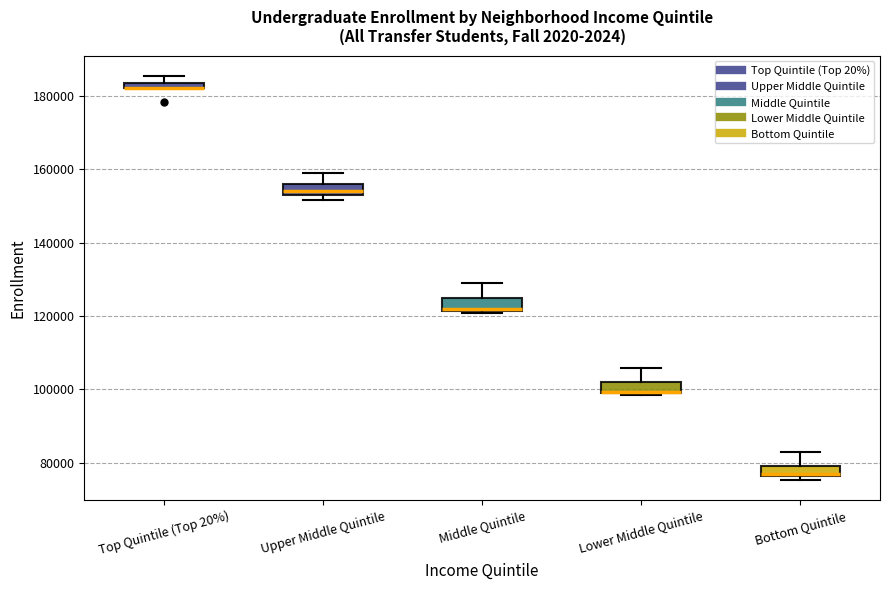

Where does the upper whisker of the box for Middle Quintile end on the y-axis? The values are not printed on the chart, so give them approximately, as read against the axis.

128000